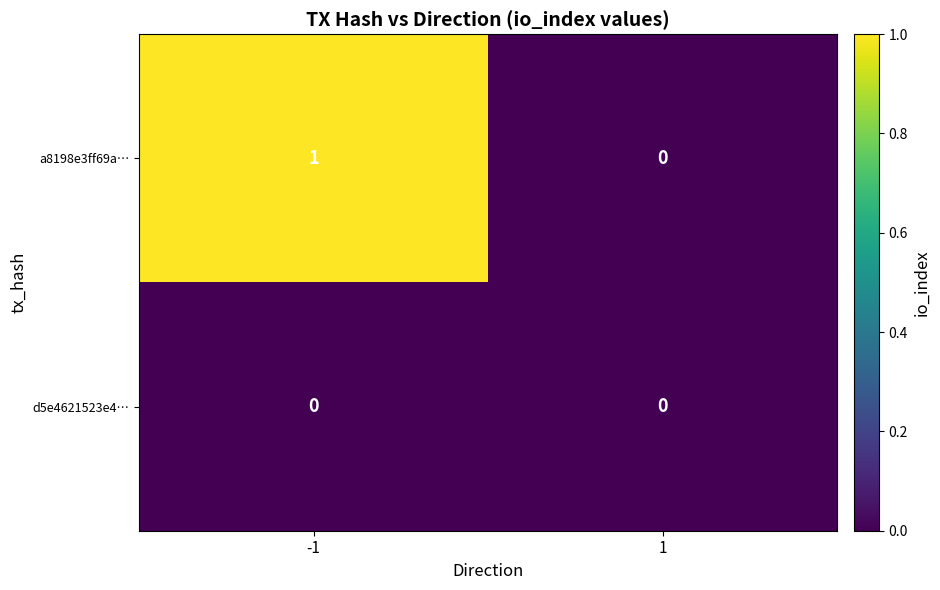

Which series has the largest total across all categories?

a8198e3ff69a…